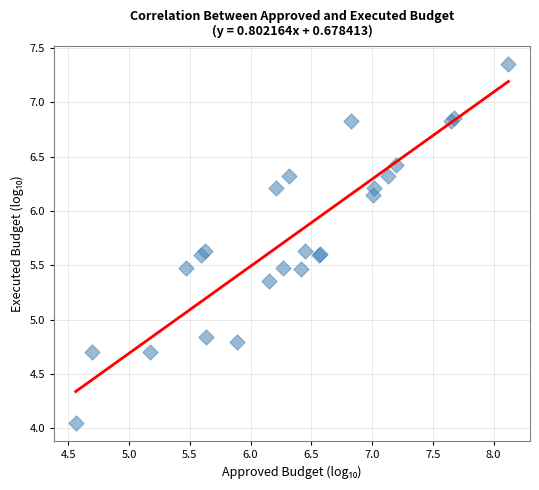

What Y value in the scatter plot is closest to 5?

4.8